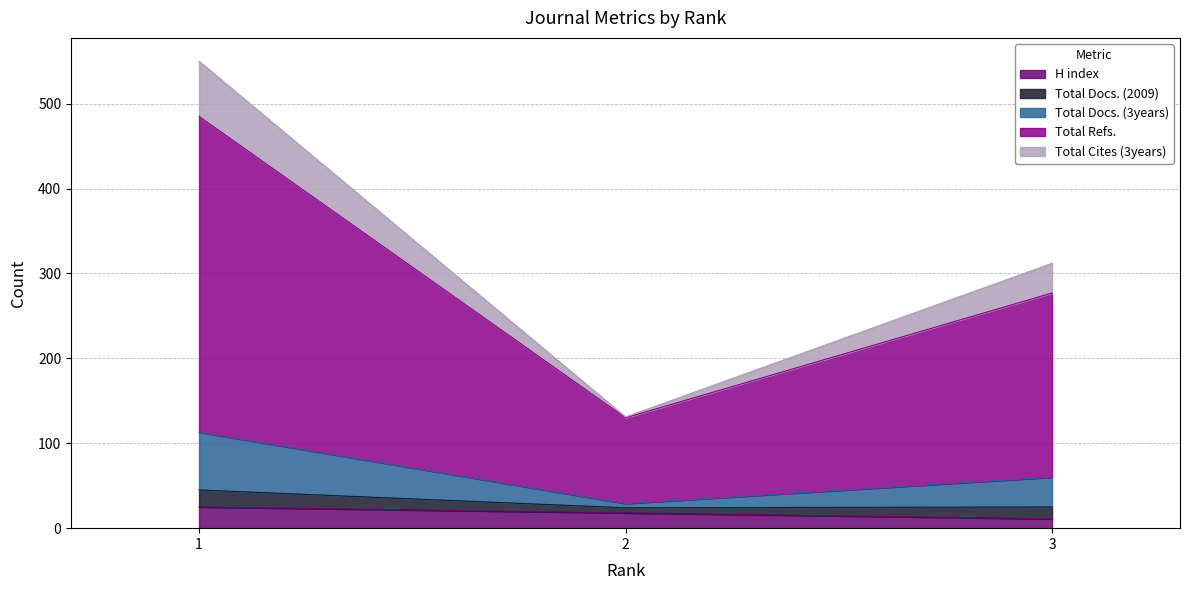

The Total Refs. series shows 49 at 2. True or false?

False